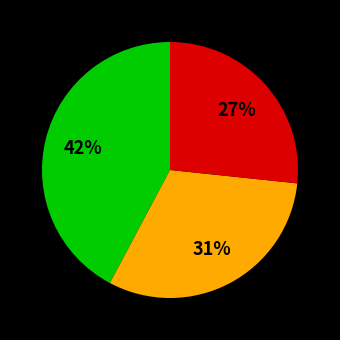

To the nearest percent, what is the average slice percentage?

33%